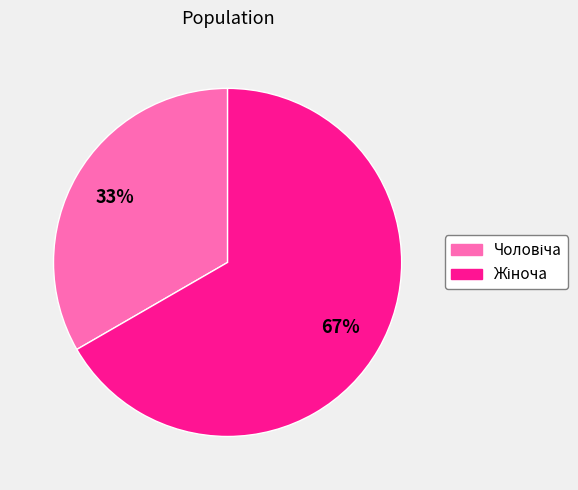

Is there any slice that represents more than half of the pie?

Yes